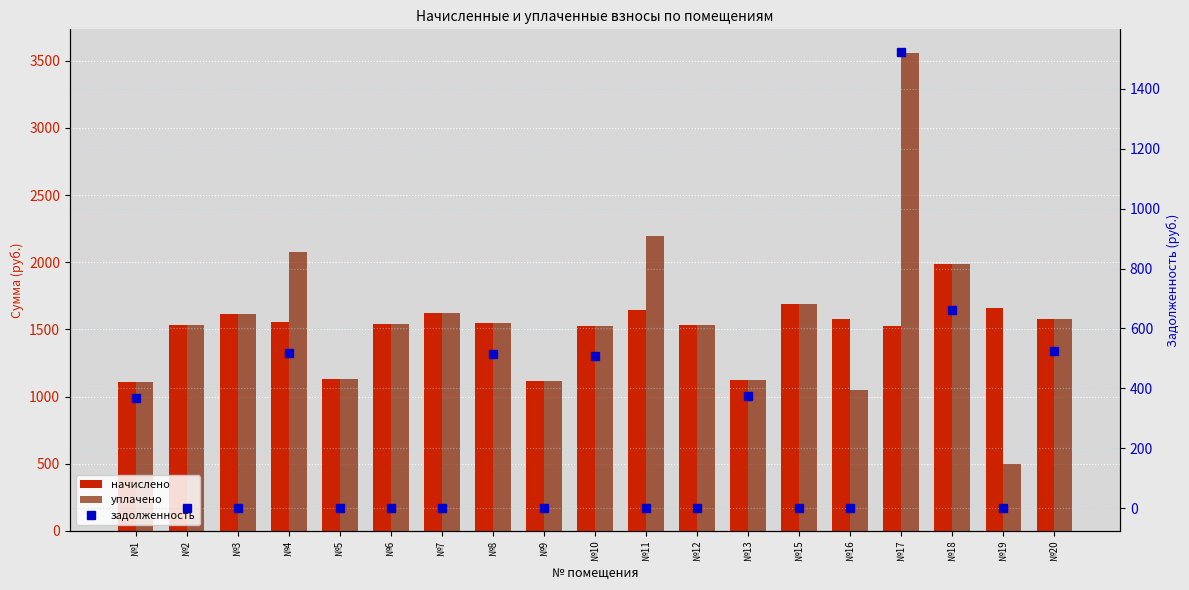

Which category has the highest value across all series?

№17